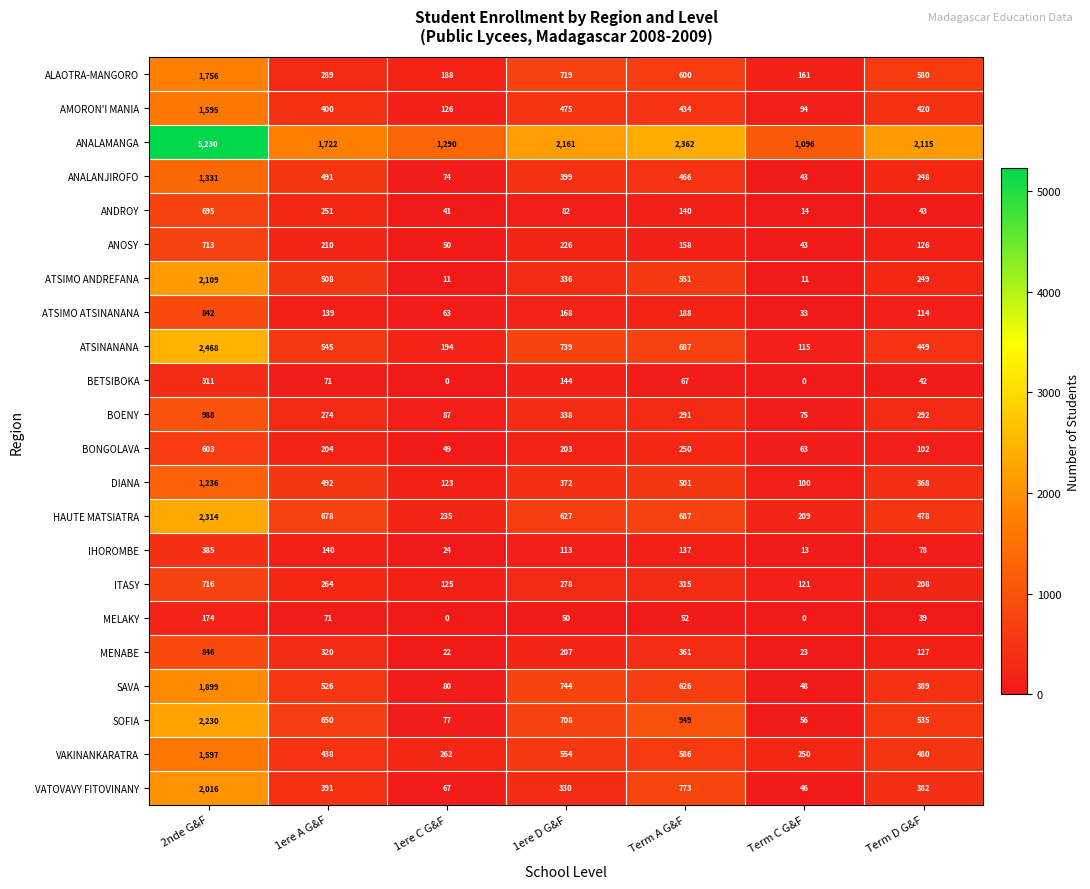

Rank the categories by IHOROMBE value from lowest to highest.

Term C G&F, 1ere C G&F, Term D G&F, 1ere D G&F, Term A G&F, 1ere A G&F, 2nde G&F